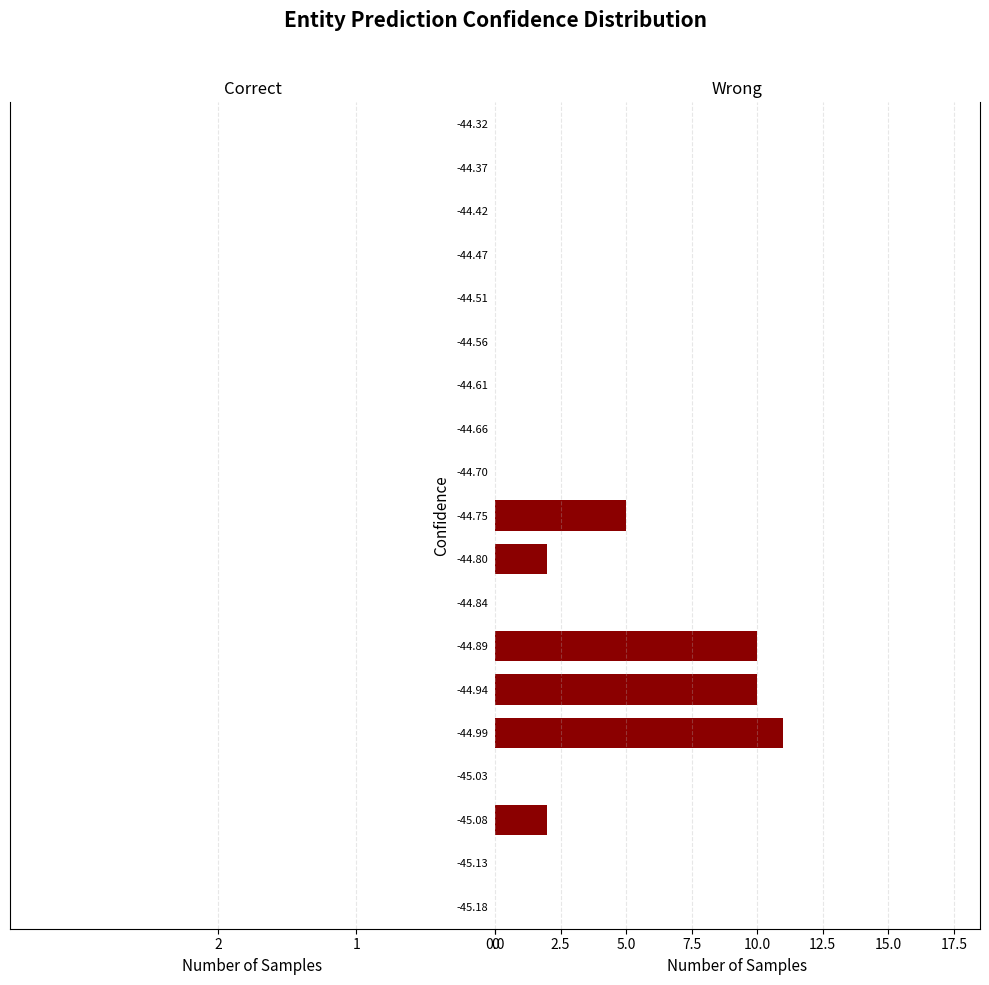

What is the maximum value shown in the chart?

11